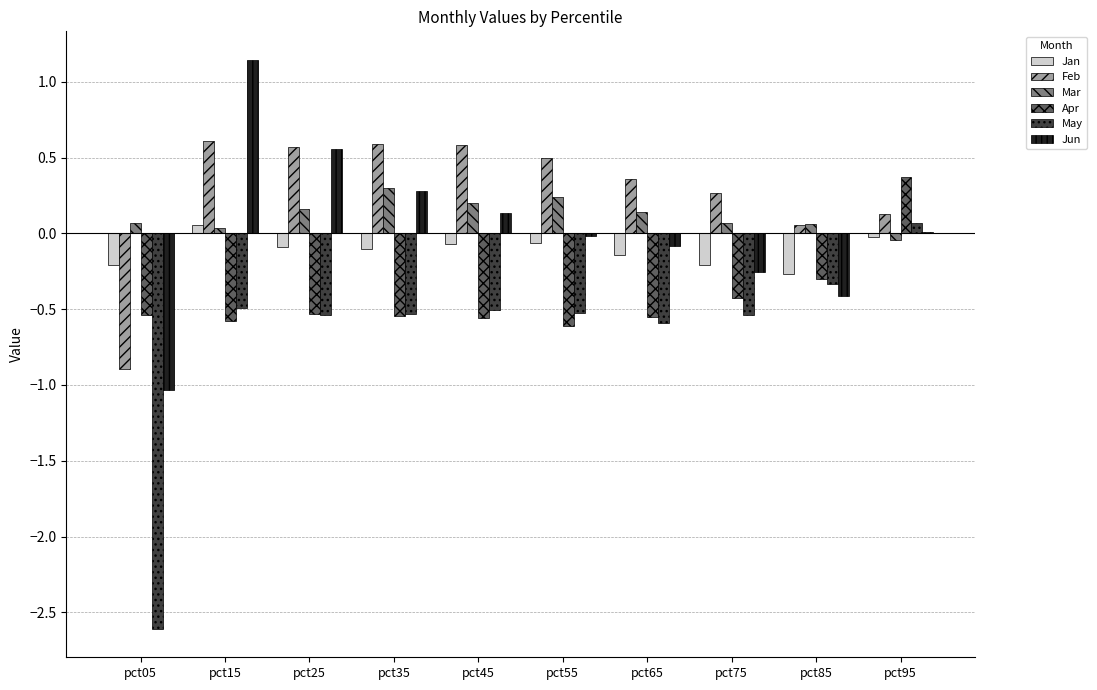

Which category has the highest value across all series?

pct15